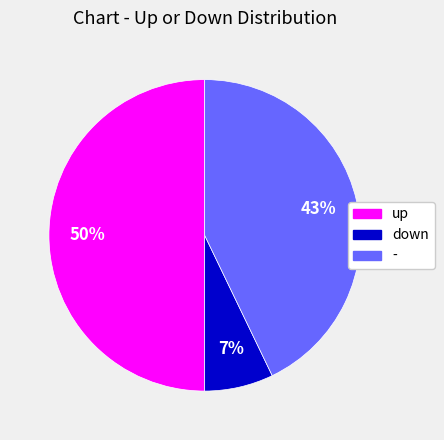

To the nearest percent, what is the difference between the largest and smallest slice percentages?

43%